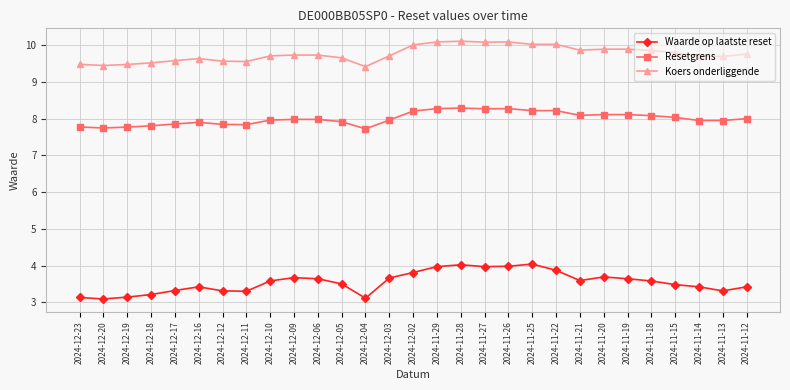

At 2024-12-05, list the series in order from largest to smallest.

Koers onderliggende, Resetgrens, Waarde op laatste reset